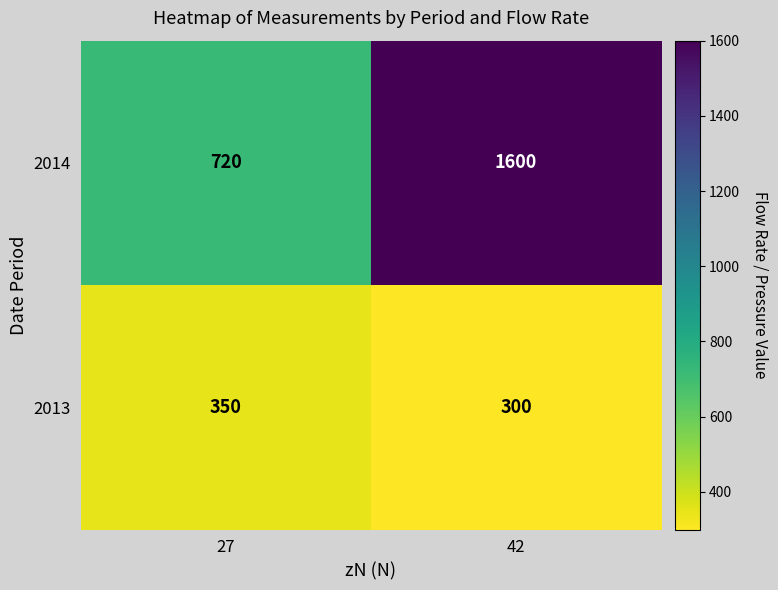

Is it true that 2013 equals 300 at 42?

True